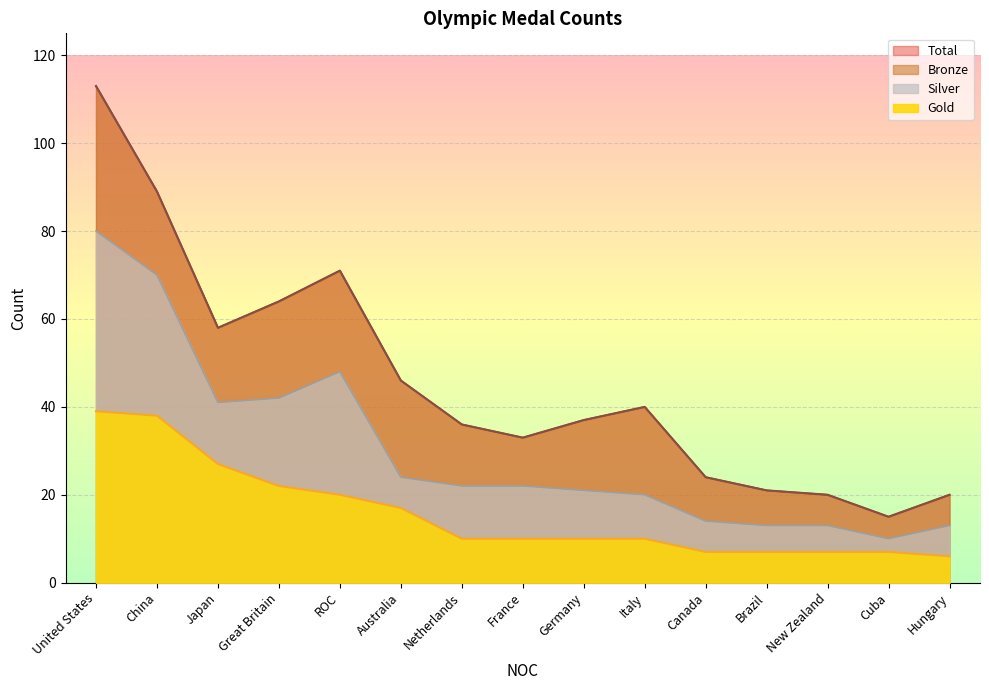

Is it true that Gold equals 10 at Germany?

True